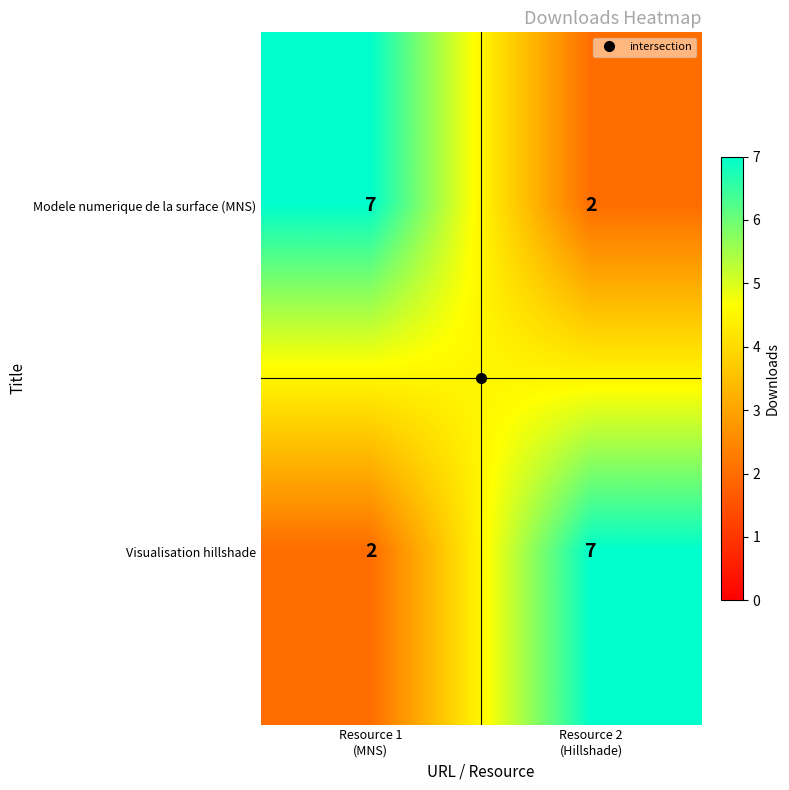

What is the highest value of the Visualisation hillshade series?

7